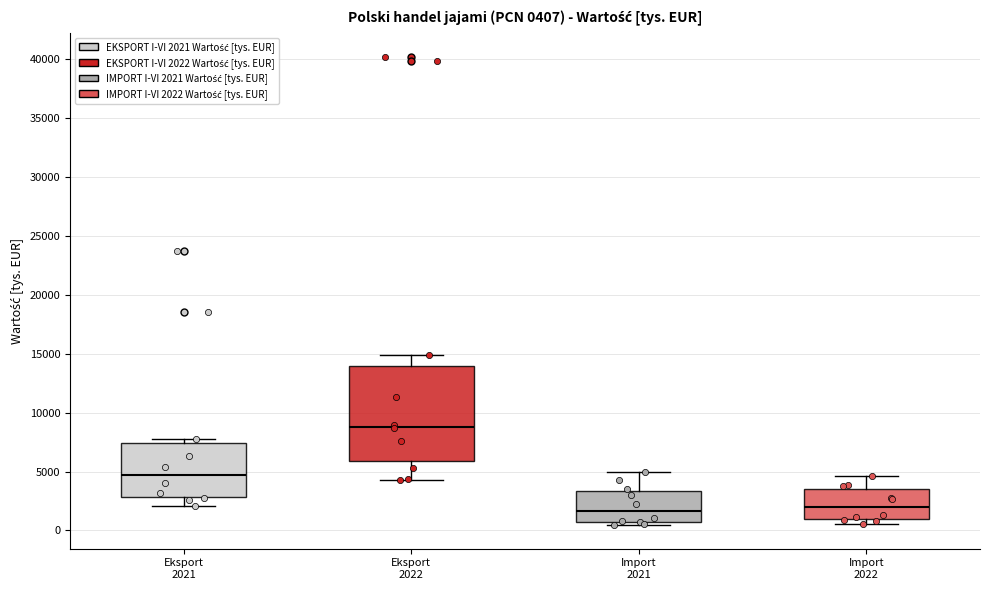

Which box's median line is the highest?

Eksport 2022